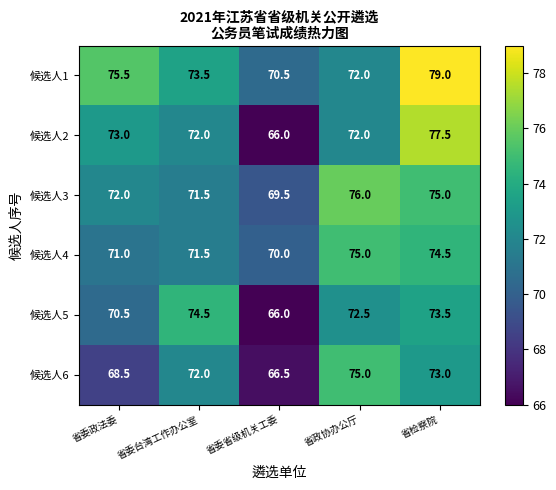

Is it true that 候选人5 equals 106.6 at 省委政法委?

False